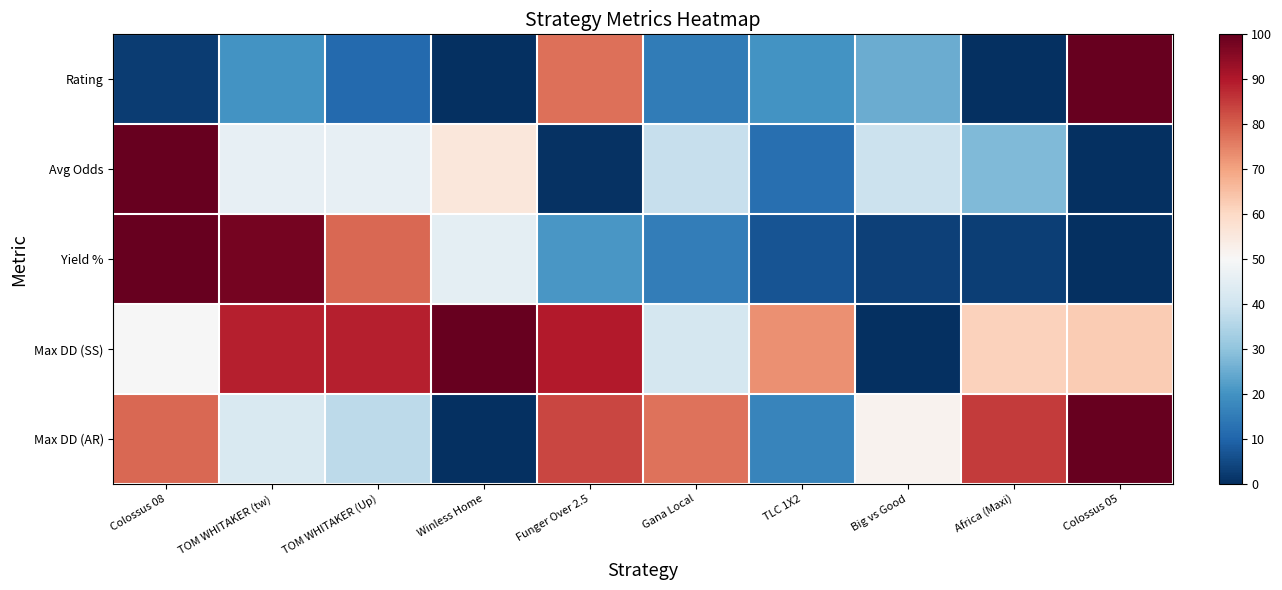

What is the total value across all series at Gana Local?

187.6